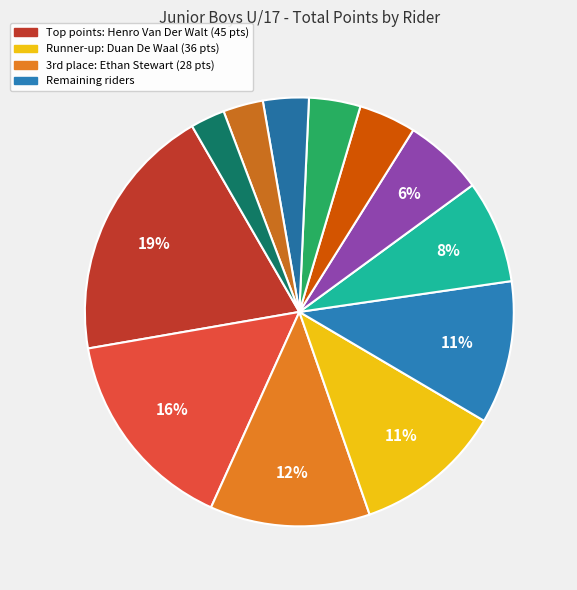

How many slices are in this pie chart?

12